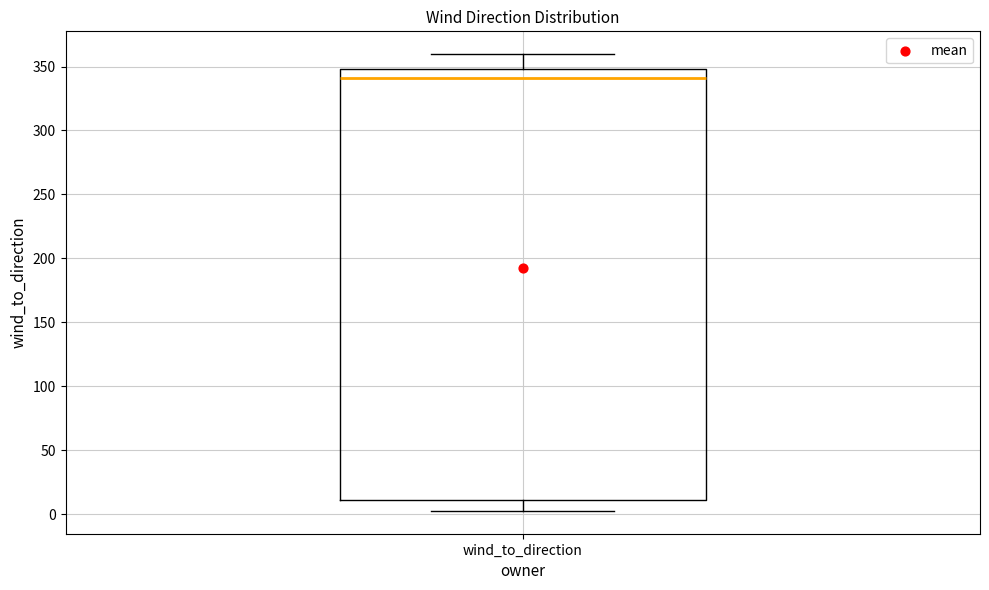

Where does the upper whisker of the box for wind_to_direction end on the y-axis? The values are not printed on the chart, so give them approximately, as read against the axis.

360